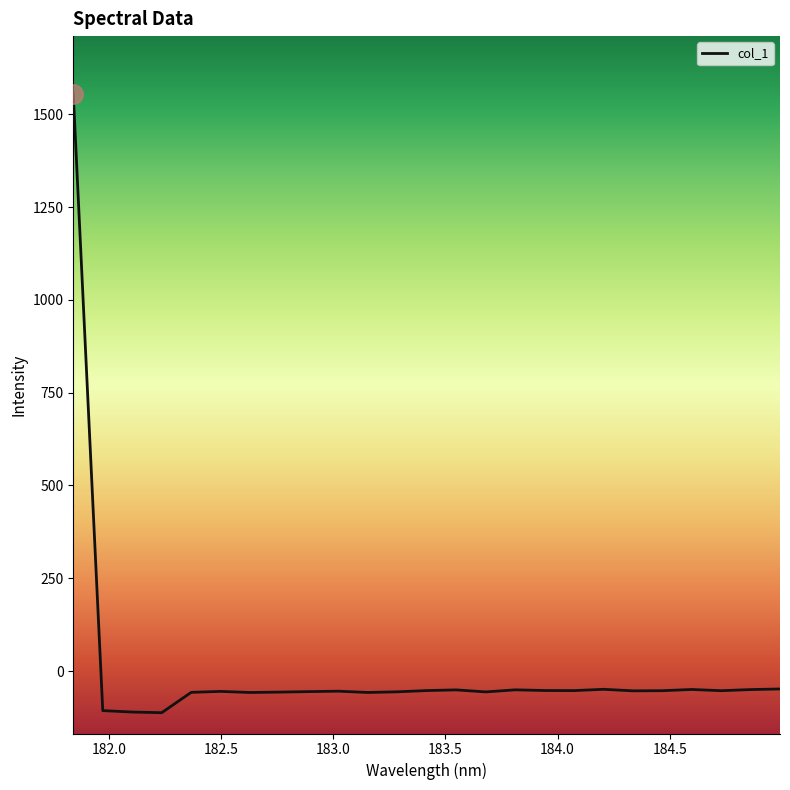

What is the difference between the maximum and minimum values?

1667.2